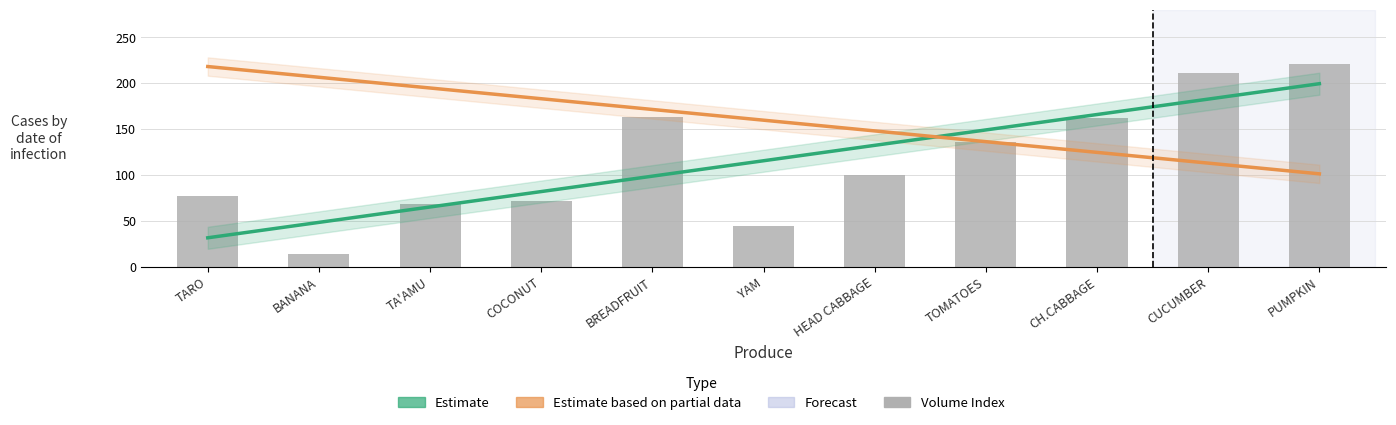

The value at BREADFRUIT is 250.7. True or false?

False